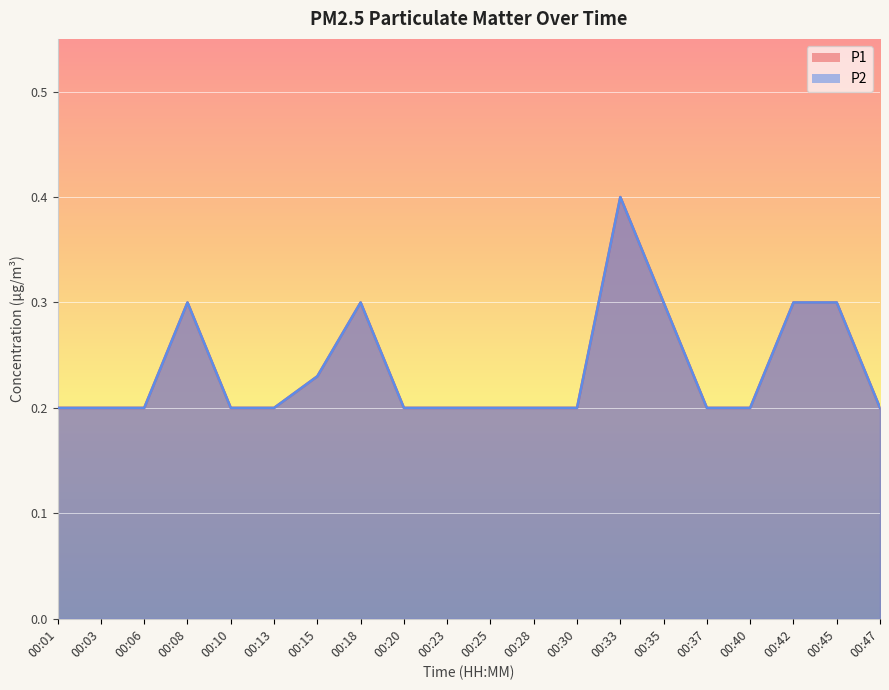

Is it true that P2 equals 0.1 at 00:25?

False